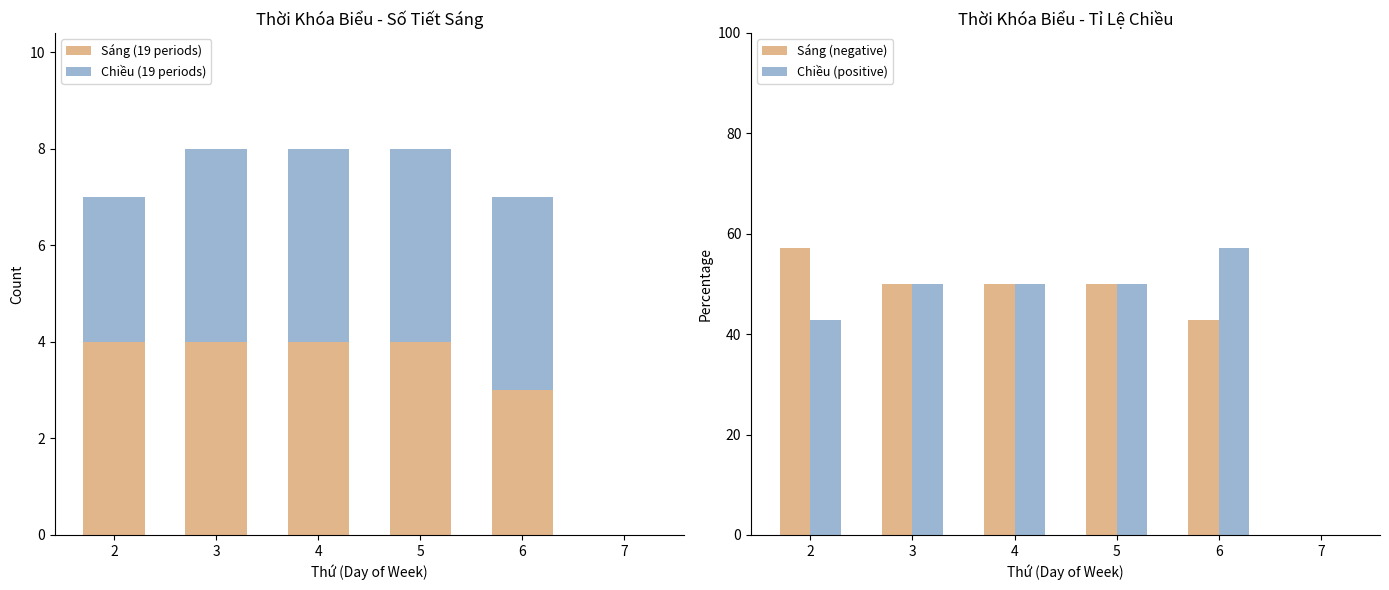

What are all the series names shown in the legend?

Sáng (19 periods), Chiều (19 periods), Sáng (negative), Chiều (positive)